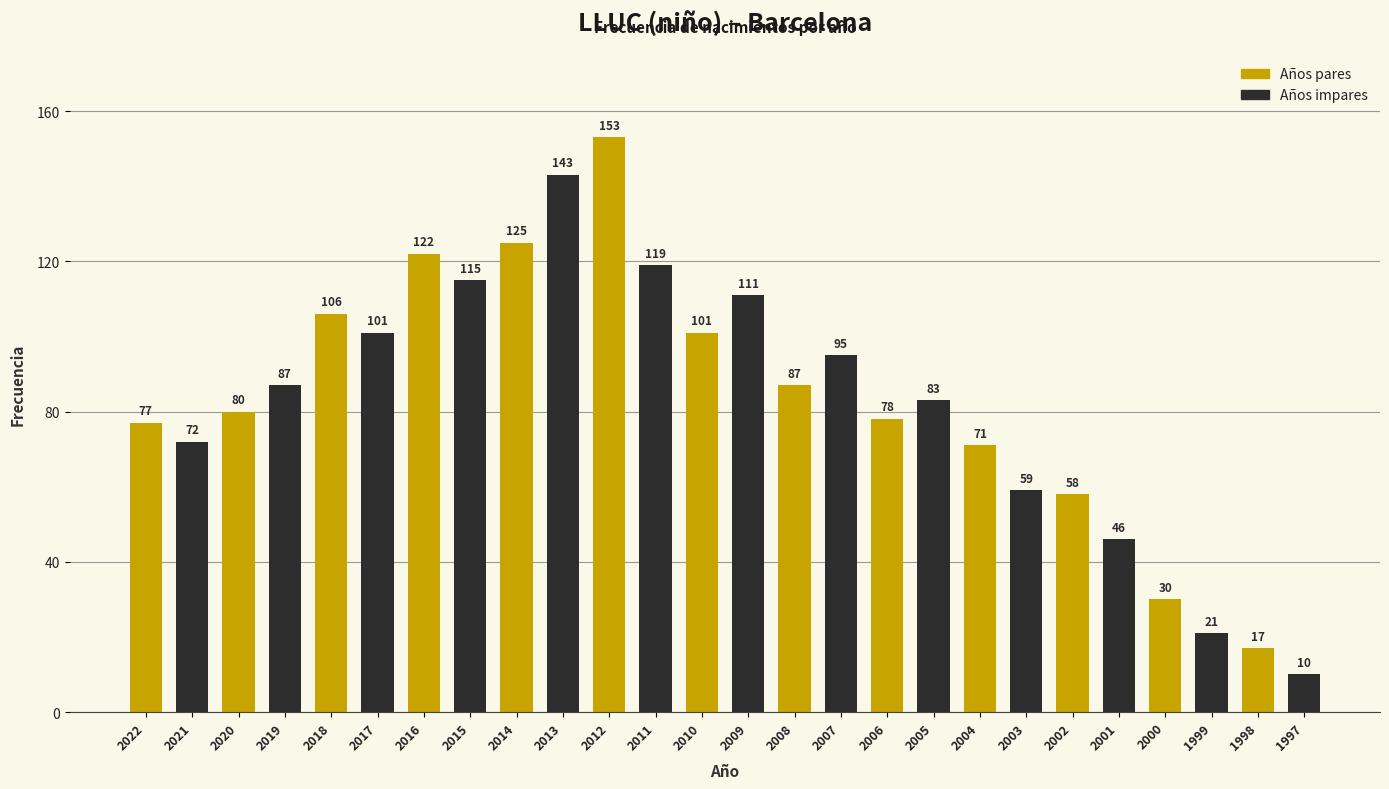

Reading left to right, what are all the values shown in this chart?

2022=77	2021=72	2020=80	2019=87	2018=106	2017=101	2016=122	2015=115	2014=125	2013=143	2012=153	2011=119	2010=101	2009=111	2008=87	2007=95	2006=78	2005=83	2004=71	2003=59	2002=58	2001=46	2000=30	1999=21	1998=17	1997=10